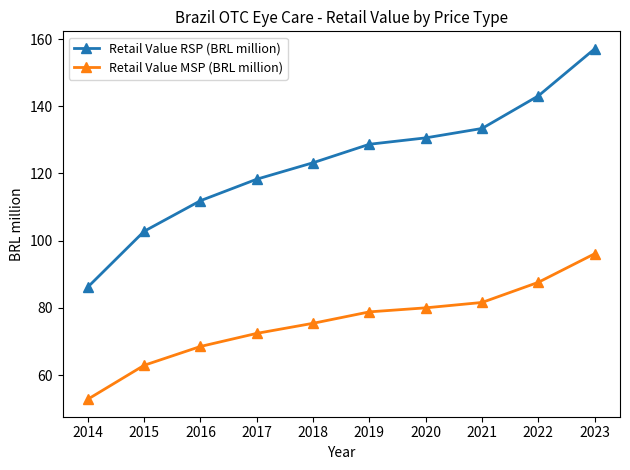

The value of Retail Value MSP (BRL million) at 2020 is 51.6. True or false?

False